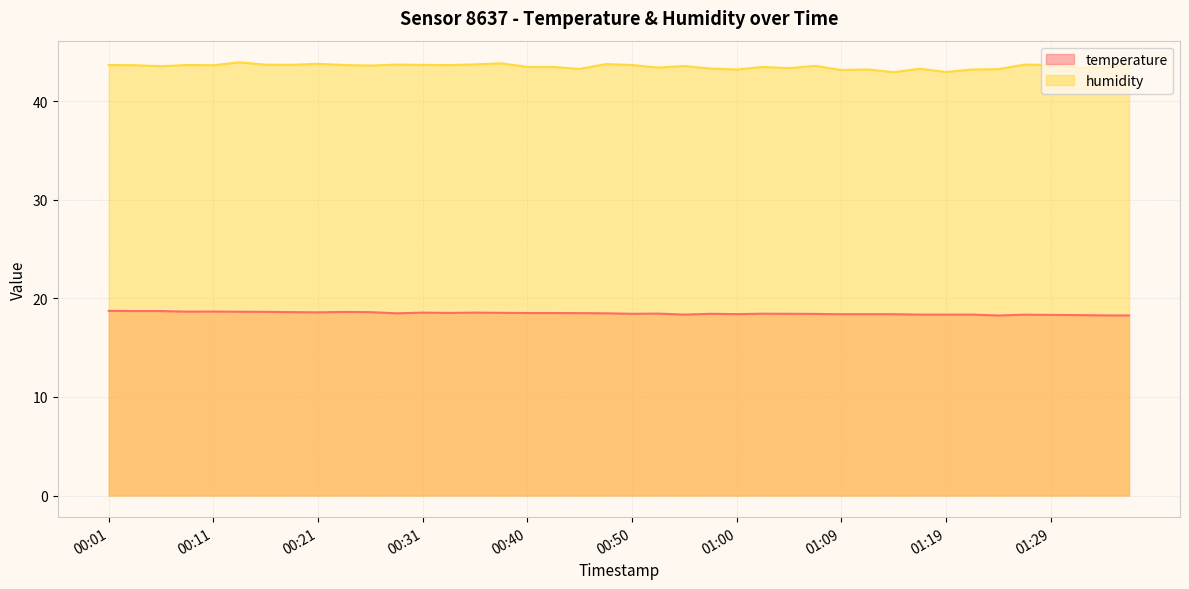

Reading right to left, what are all the values shown in this chart?

temperature: 01:36=18.3	01:34=18.3	01:31=18.3	01:29=18.3	01:26=18.3	01:24=18.3	01:21=18.4	01:19=18.4	01:17=18.4	01:14=18.4	01:12=18.4	01:09=18.4	01:07=18.4	01:05=18.4	01:02=18.4	01:00=18.4	00:57=18.4	00:55=18.4	00:52=18.4	00:50=18.4	00:48=18.5	00:45=18.5	00:43=18.5	00:40=18.5	00:38=18.5	00:35=18.6	00:33=18.5	00:31=18.6	00:28=18.5	00:26=18.6	00:23=18.6	00:21=18.6	00:18=18.6	00:16=18.6	00:14=18.6	00:11=18.7	00:09=18.6	00:06=18.7	00:04=18.7	00:01=18.7
humidity: 01:36=43.8	01:34=43.4	01:31=43.4	01:29=43.7	01:26=43.7	01:24=43.2	01:21=43.2	01:19=43.0	01:17=43.3	01:14=42.9	01:12=43.2	01:09=43.2	01:07=43.6	01:05=43.4	01:02=43.5	01:00=43.2	00:57=43.3	00:55=43.6	00:52=43.4	00:50=43.7	00:48=43.8	00:45=43.3	00:43=43.5	00:40=43.5	00:38=43.8	00:35=43.7	00:33=43.7	00:31=43.7	00:28=43.7	00:26=43.6	00:23=43.7	00:21=43.8	00:18=43.7	00:16=43.7	00:14=43.9	00:11=43.6	00:09=43.7	00:06=43.5	00:04=43.6	00:01=43.7